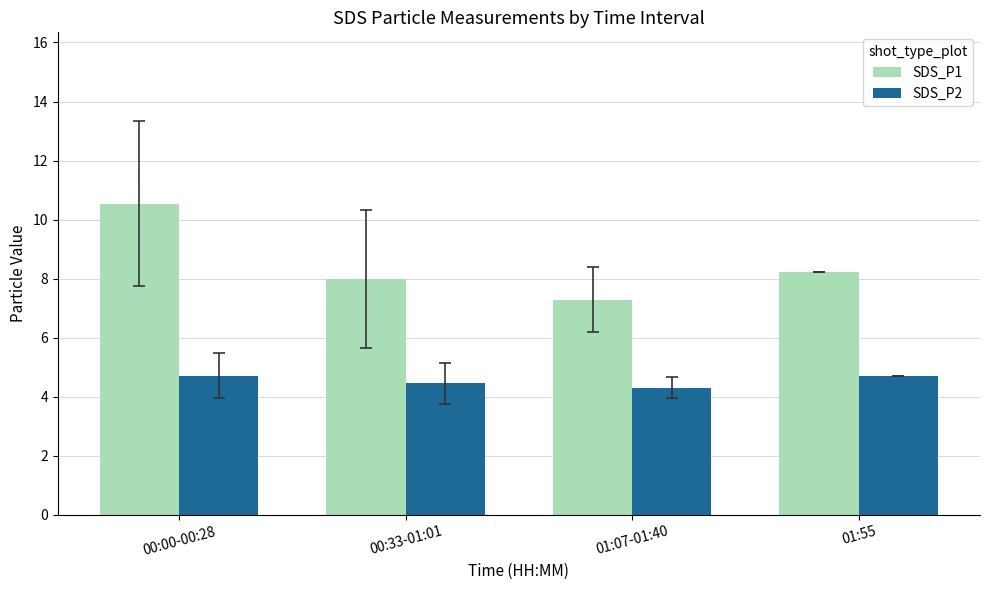

What is the difference between the highest and lowest values at 01:07-01:40?

3.0